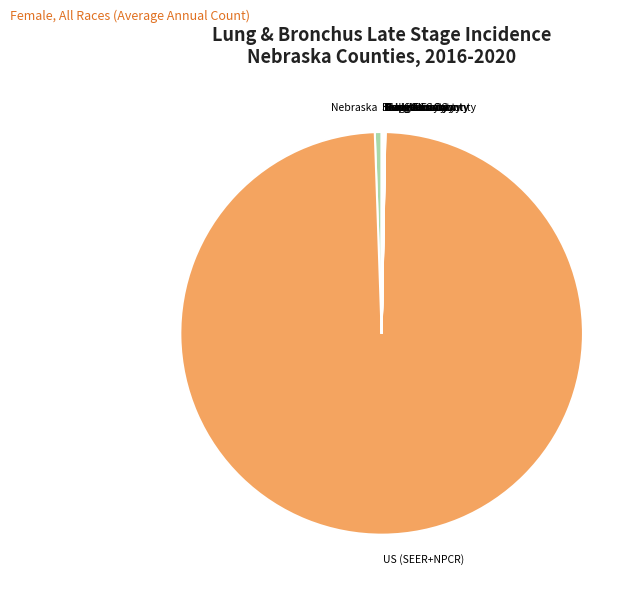

Is it true that Nebraska is 10% of the pie?

False